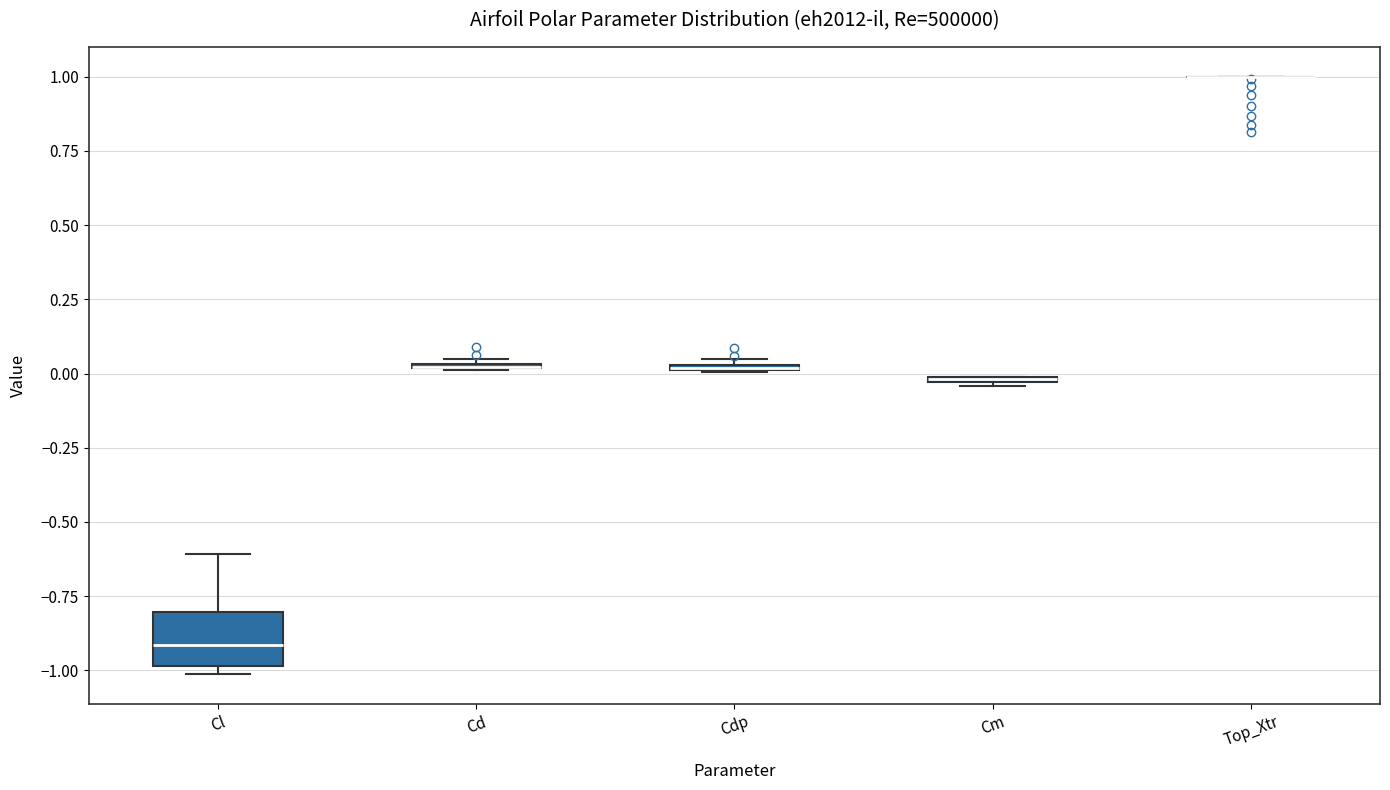

Comparing the boxes themselves (not the whiskers), which one is the tallest?

Cl